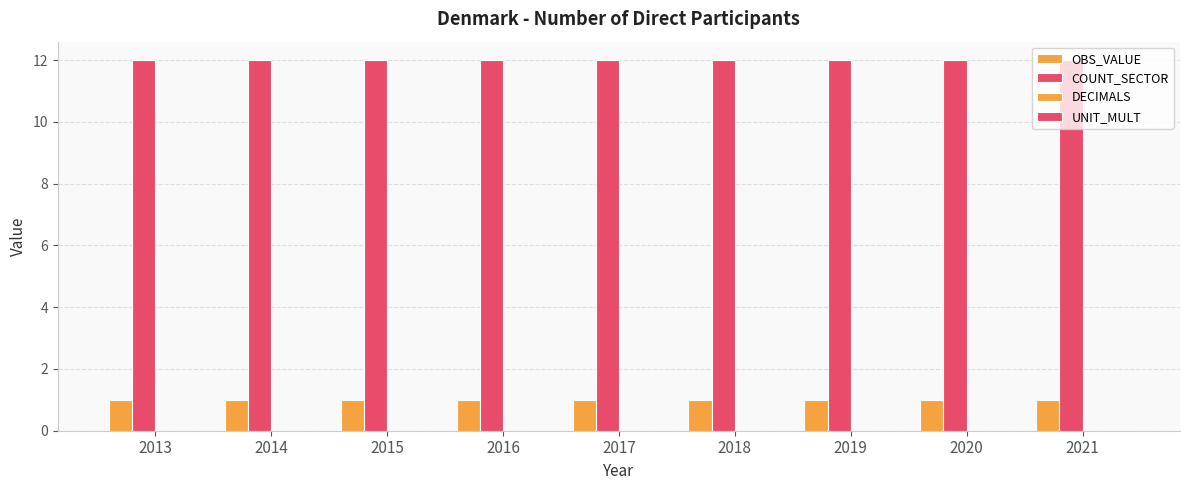

Reading left to right, what are all the values shown in this chart?

OBS_VALUE: 2013=1	2014=1	2015=1	2016=1	2017=1	2018=1	2019=1	2020=1	2021=1
COUNT_SECTOR: 2013=12	2014=12	2015=12	2016=12	2017=12	2018=12	2019=12	2020=12	2021=12
DECIMALS: 2013=0	2014=0	2015=0	2016=0	2017=0	2018=0	2019=0	2020=0	2021=0
UNIT_MULT: 2013=0	2014=0	2015=0	2016=0	2017=0	2018=0	2019=0	2020=0	2021=0